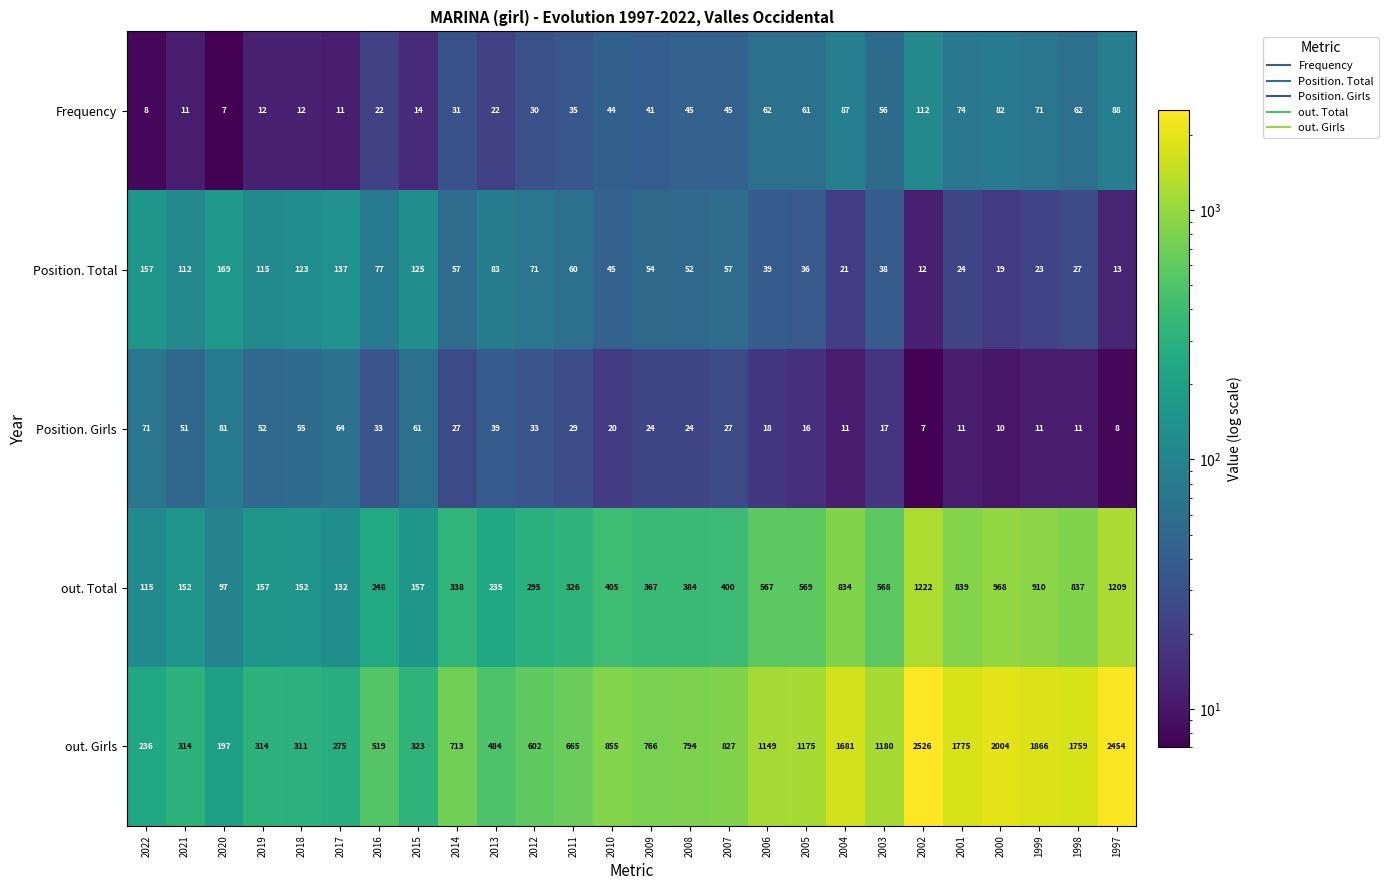

What is the average value of the Position. Girls series?

31